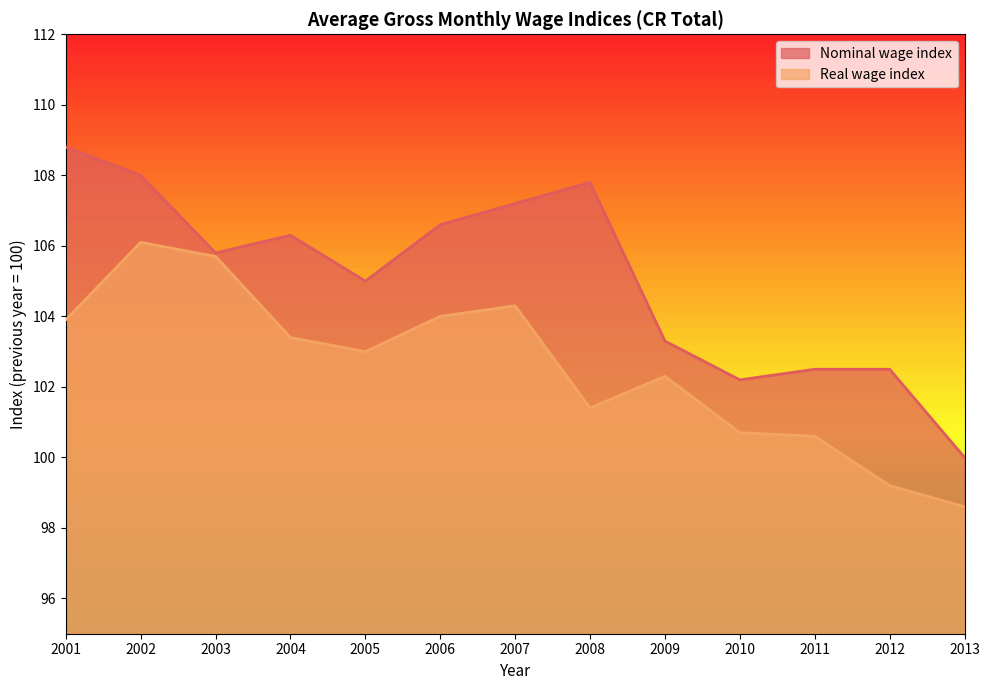

What is the difference between the second highest and minimum values in the Nominal wage index series?

8.0